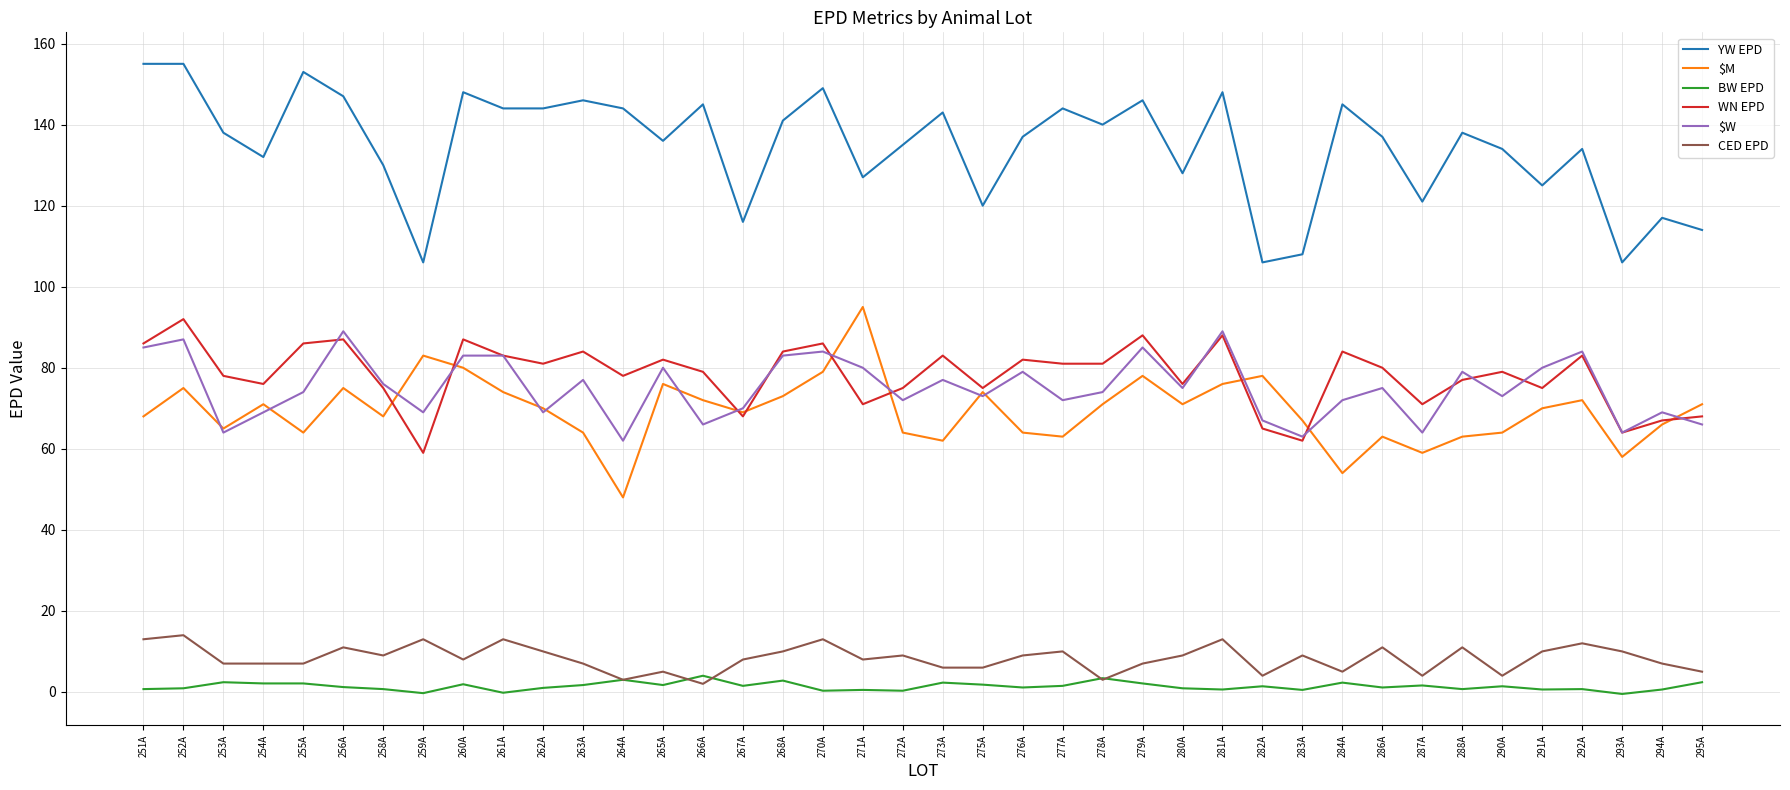

The value of $M at 281A is 76.0. True or false?

True